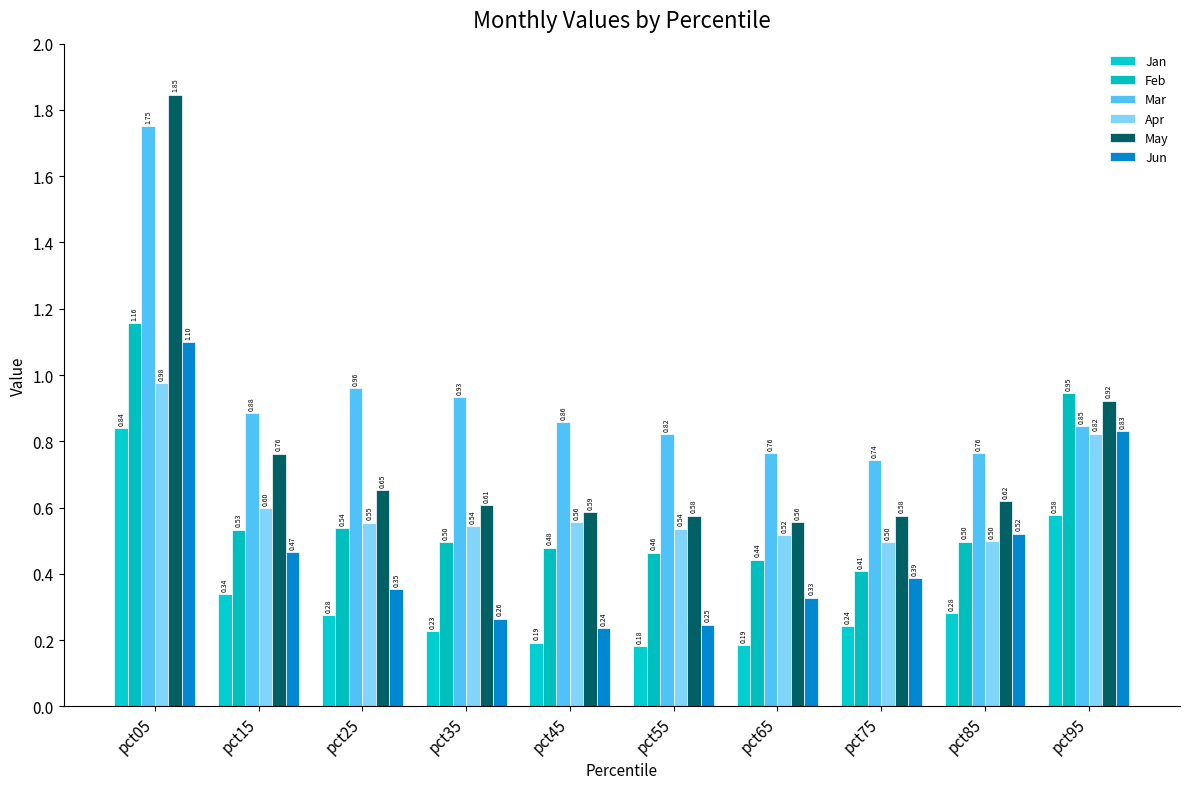

At how many categories does at least one series exceed 1?

1